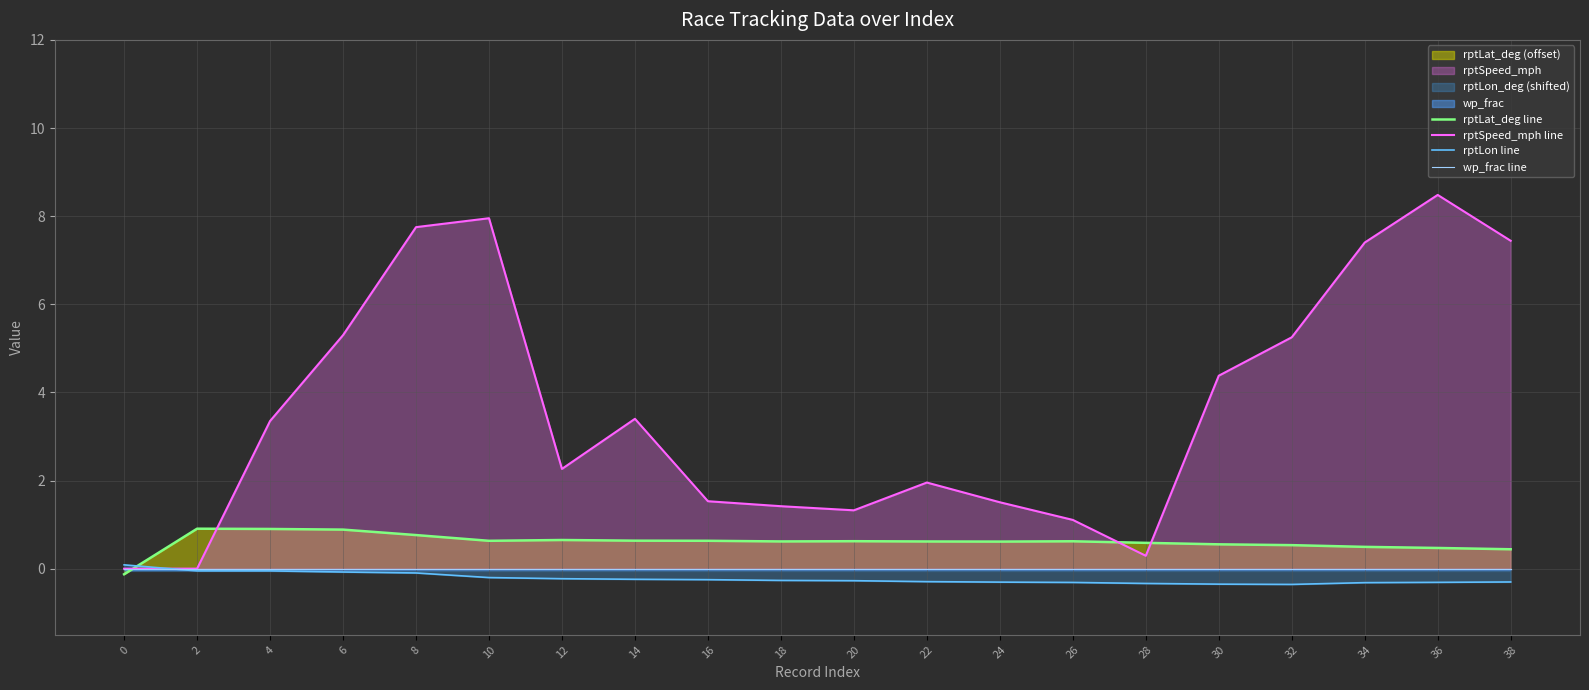

At which label does rptLat_deg line first exceed 0?

2